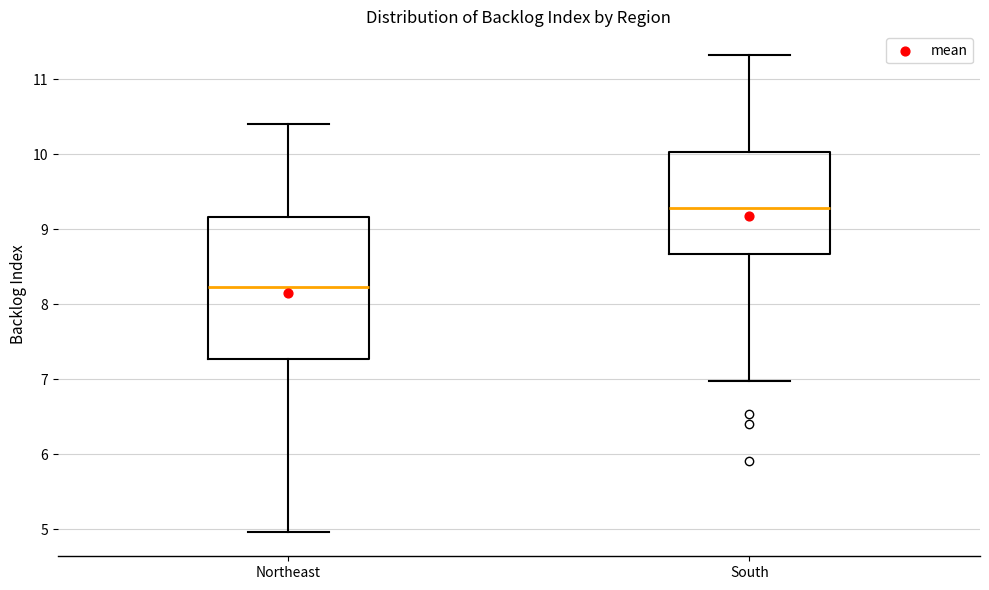

Which box's median line is the lowest?

Northeast